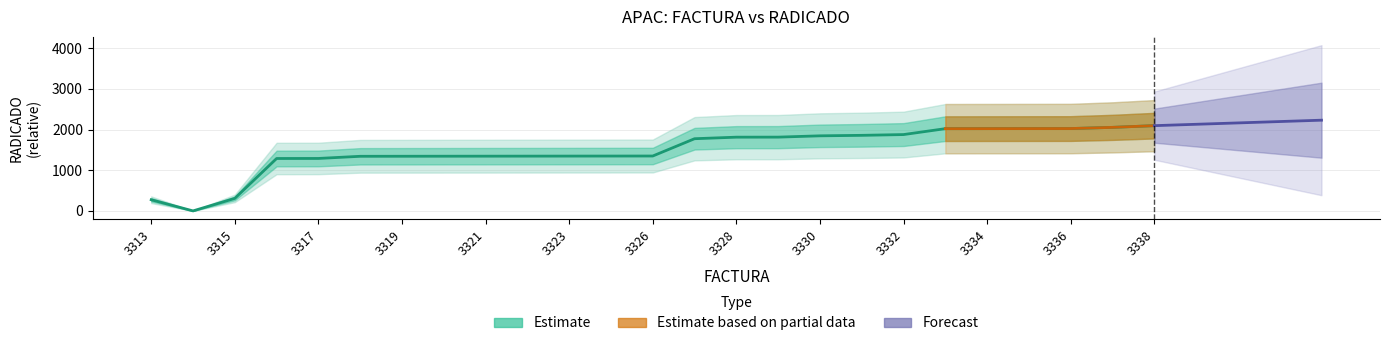

At which category does the data reach its first local valley?

3314